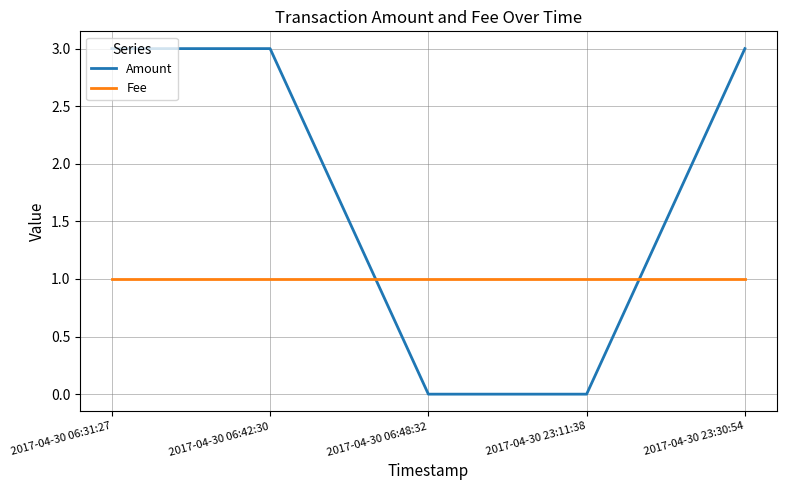

Is it true that Fee equals 1 at 2017-04-30 23:11:38?

True